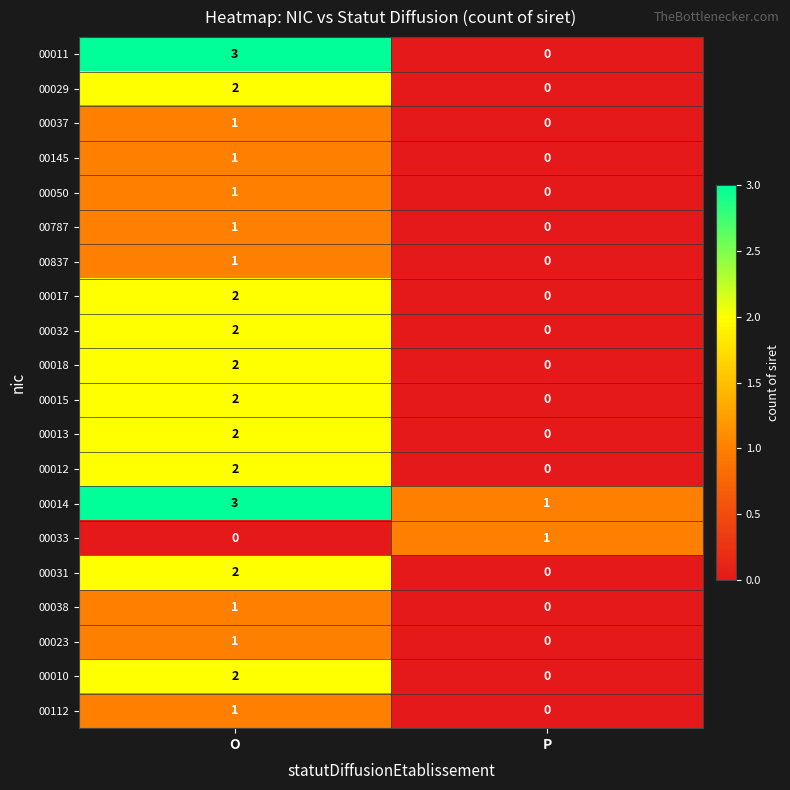

At which label does 00012 reach its minimum?

P